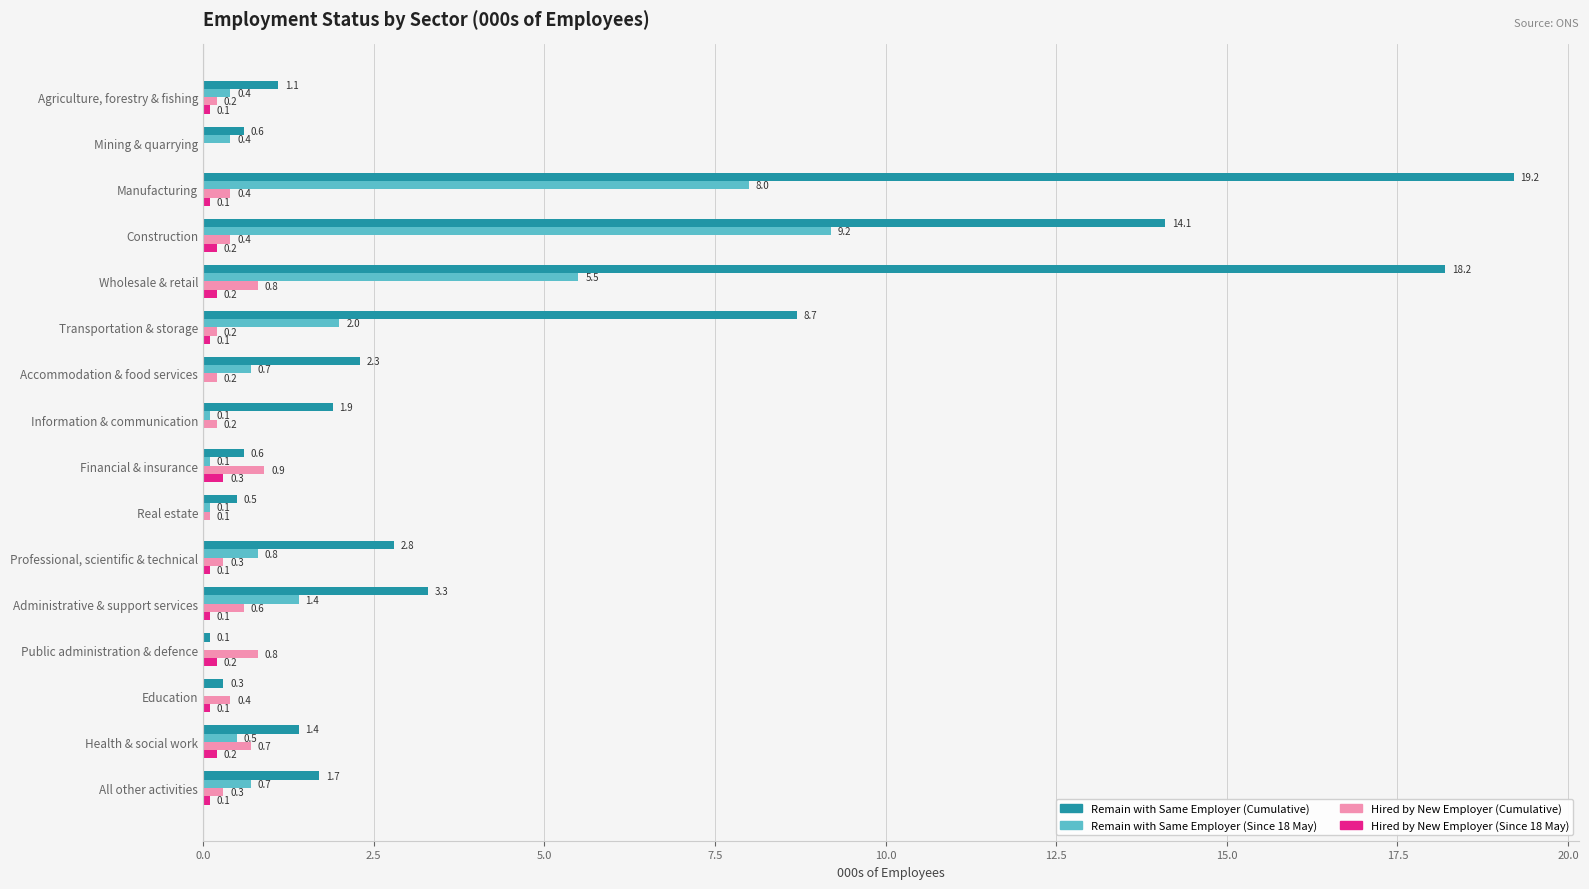

What is the average value of the Remain with Same Employer (Since 18 May) series?

1.9